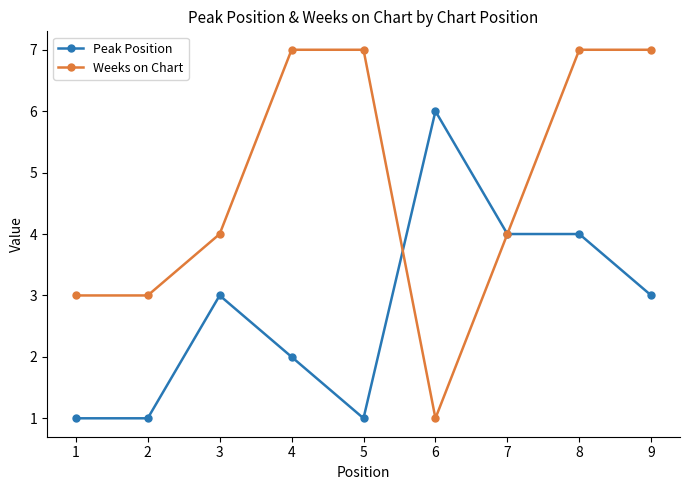

What is the spread (max minus min) of values at 9?

4